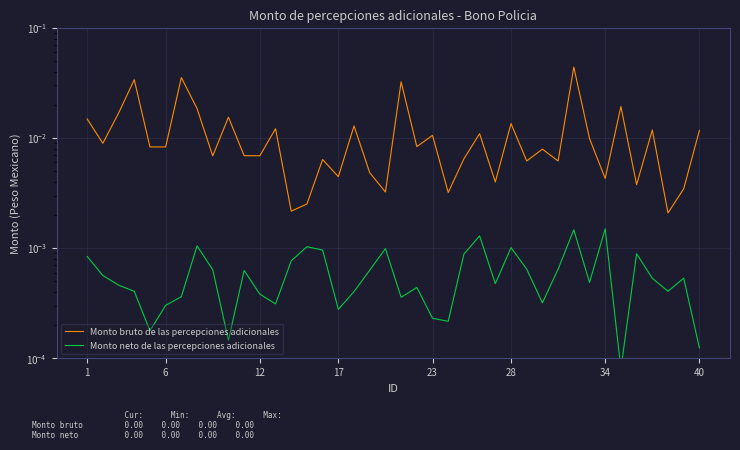

Between 28 and 17, which series saw the biggest shift?

Monto bruto de las percepciones adicionales